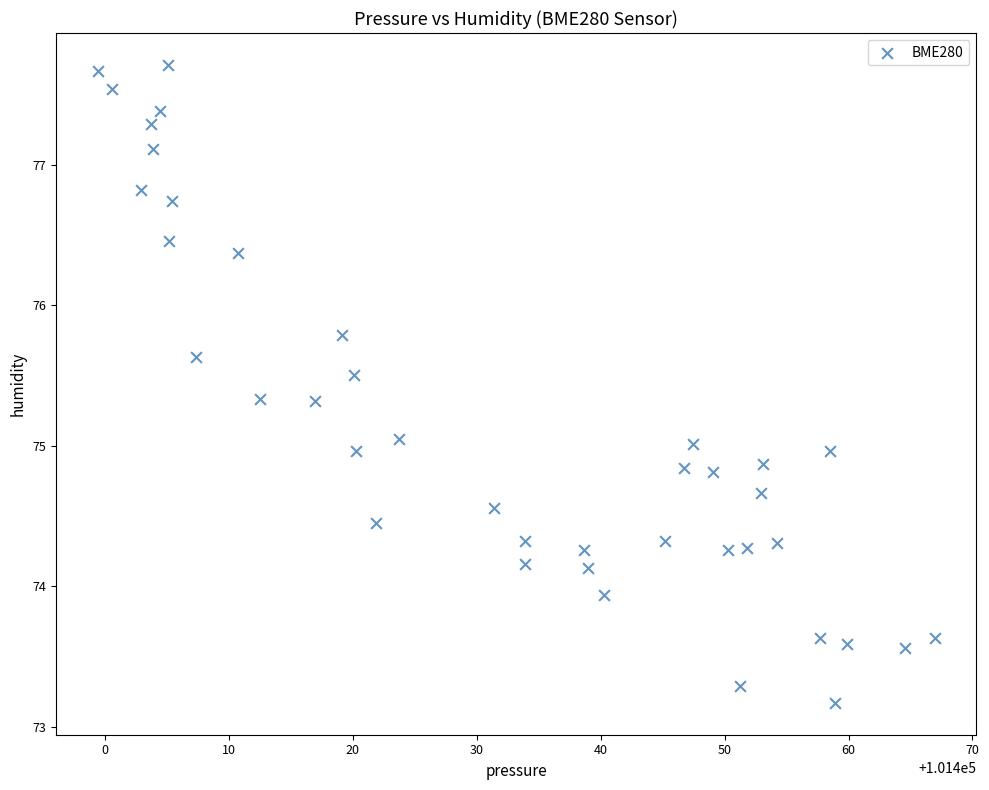

What is the range of X values (max minus min)?

67.5